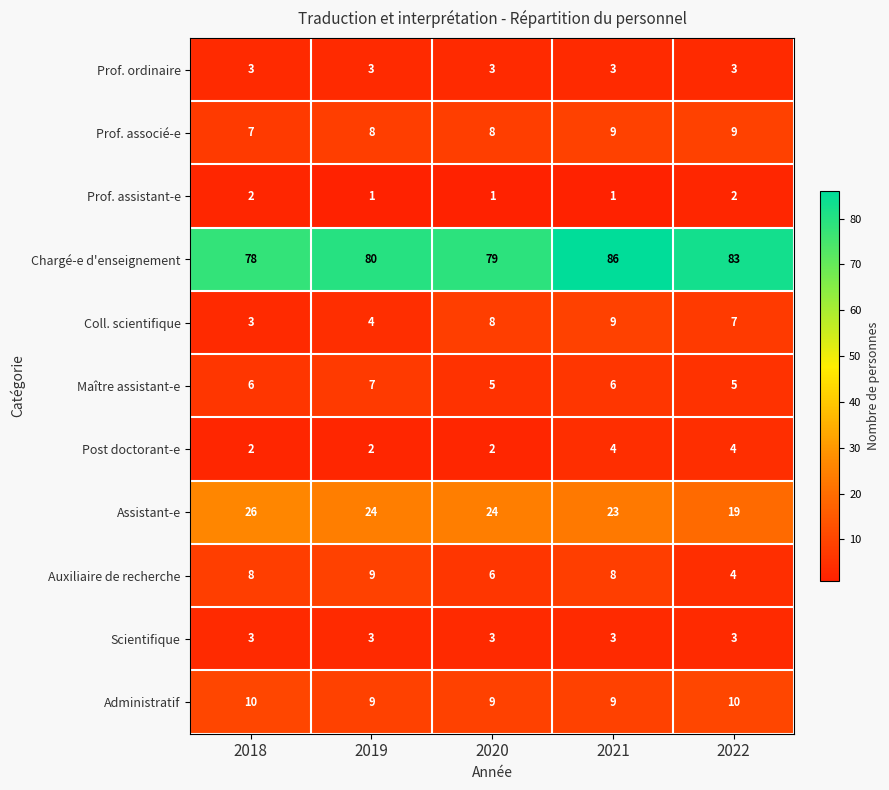

What is the greatest value displayed?

86